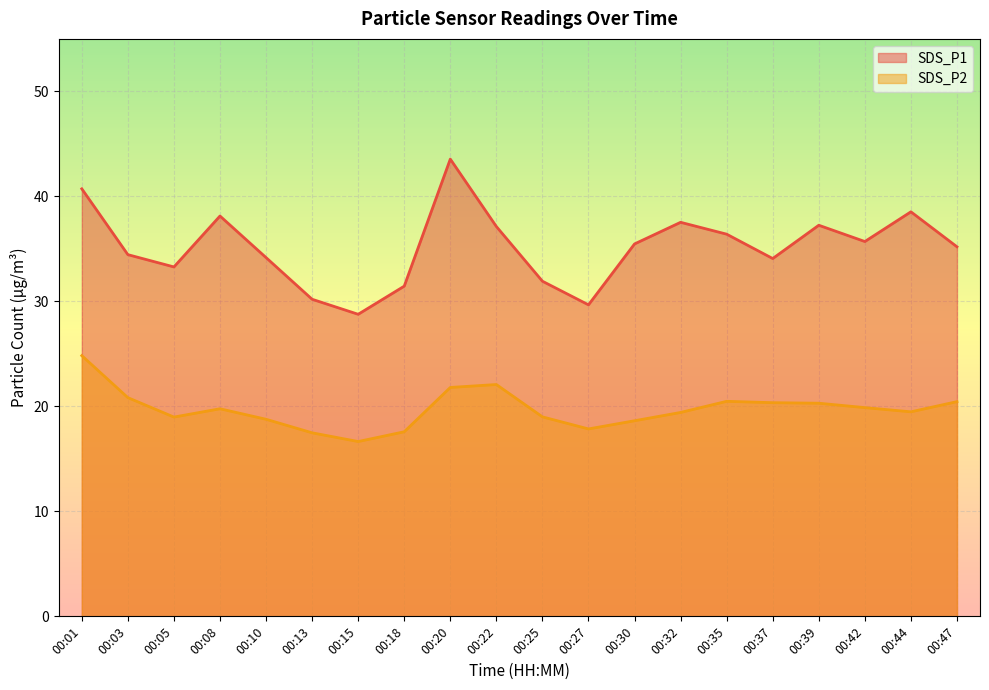

At which label is SDS_P2 closest to 20?

00:42